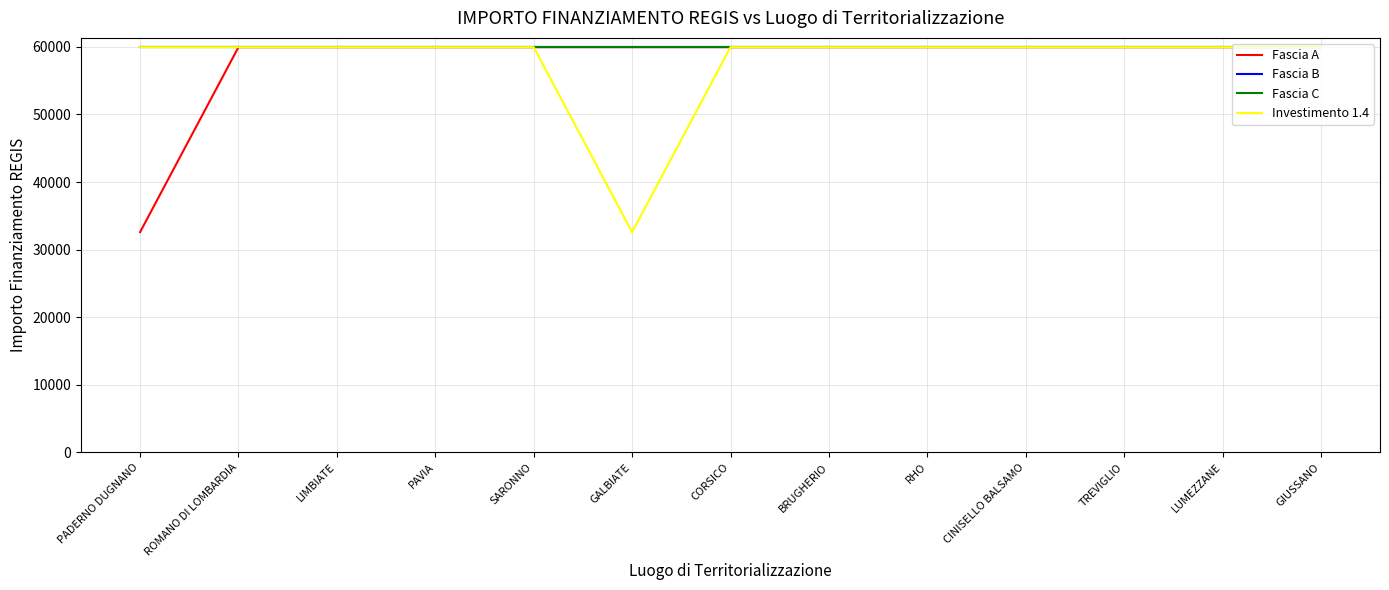

Does the chart display data point markers on the line(s)?

No